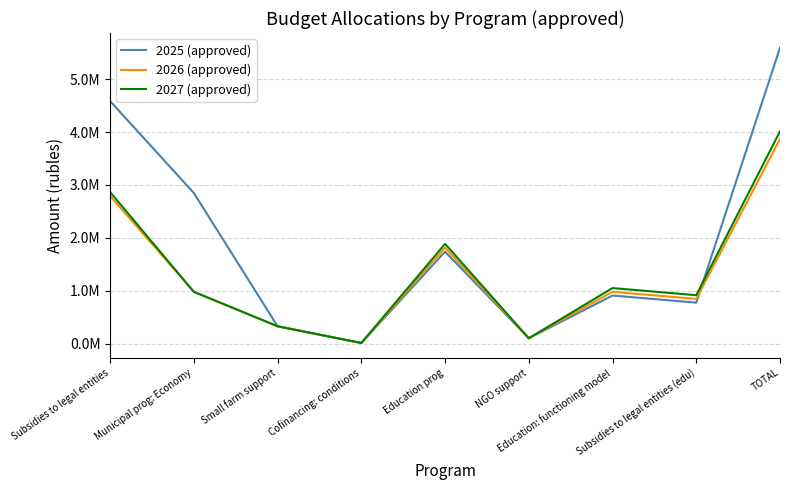

Which series has the widest spread of values?

2025 (approved)